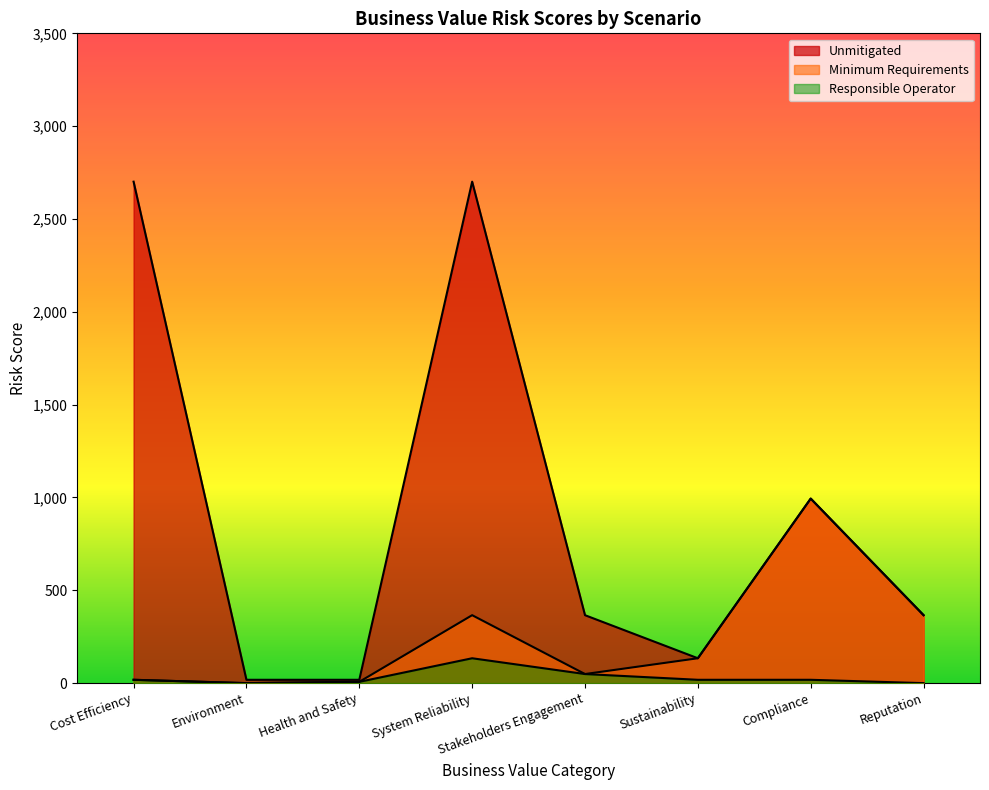

What is the sum of the Responsible Operator values at Environment and Stakeholders Engagement?

49